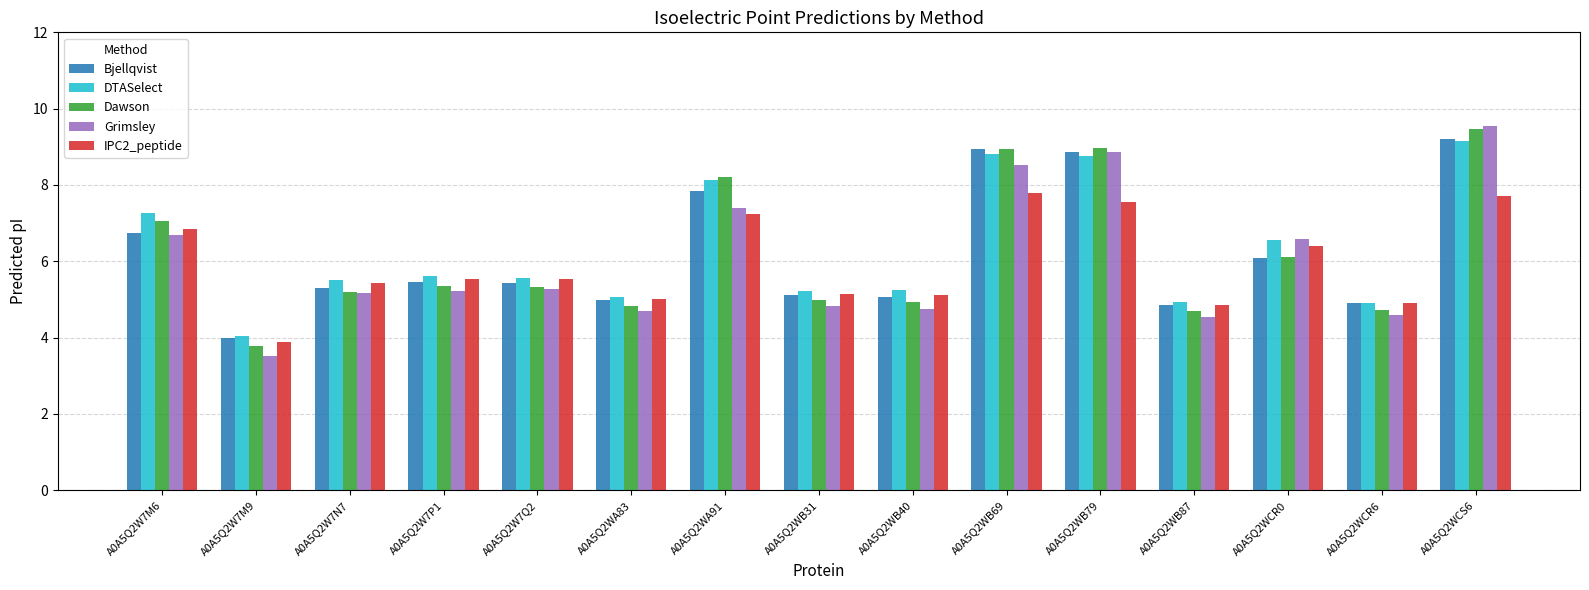

What is the total value across all series at A0A5Q2WB69?

43.0